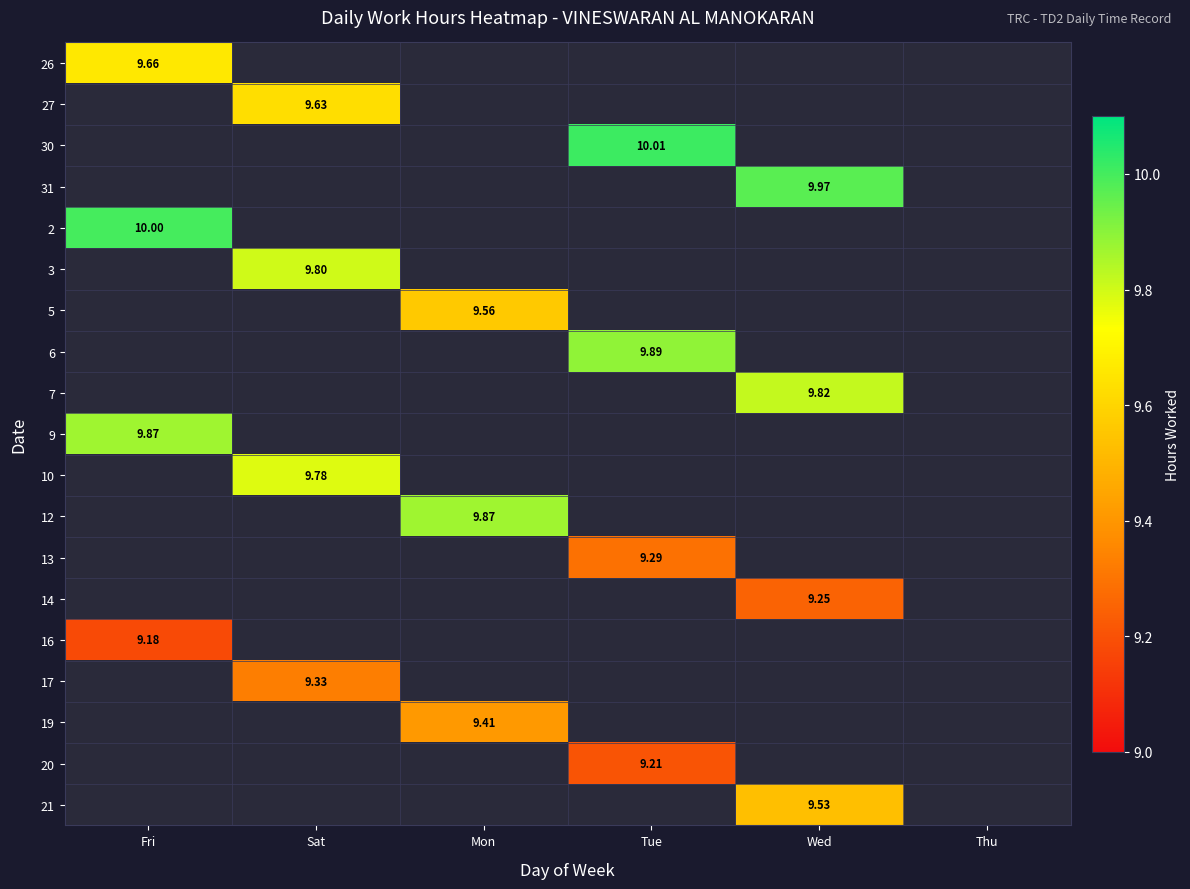

What is the maximum value for 13?

9.3